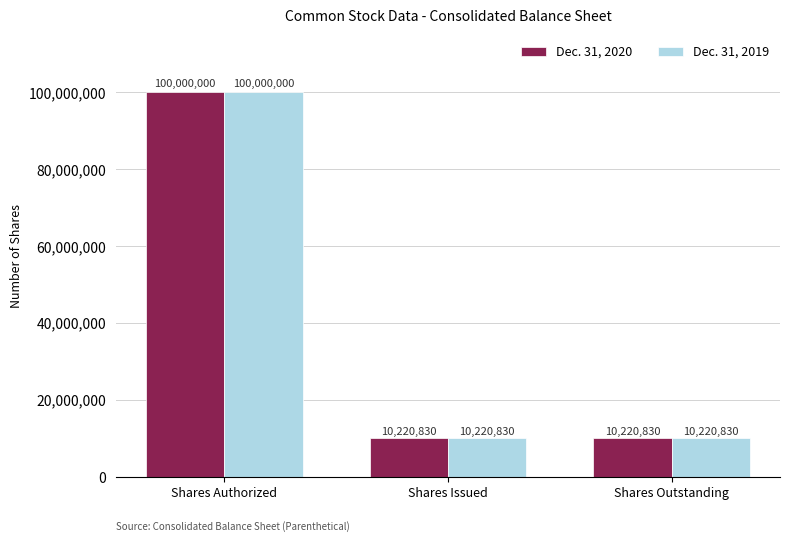

What is the maximum value shown in the chart?

100000000